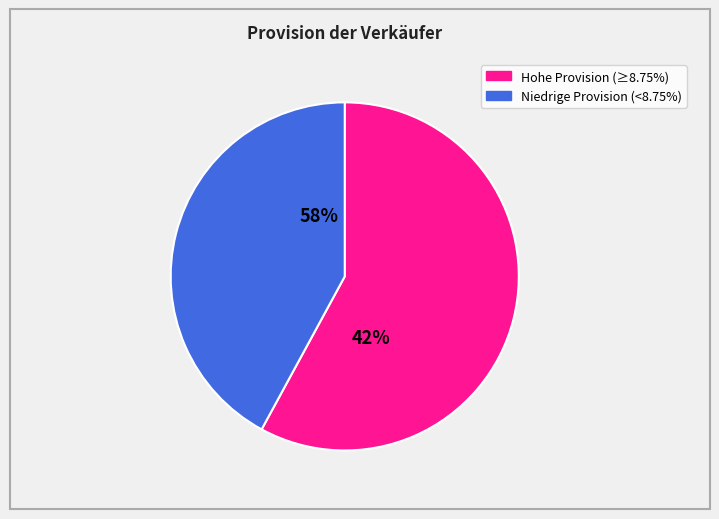

True or false: Gelhard accounts for 1% of the total.

False